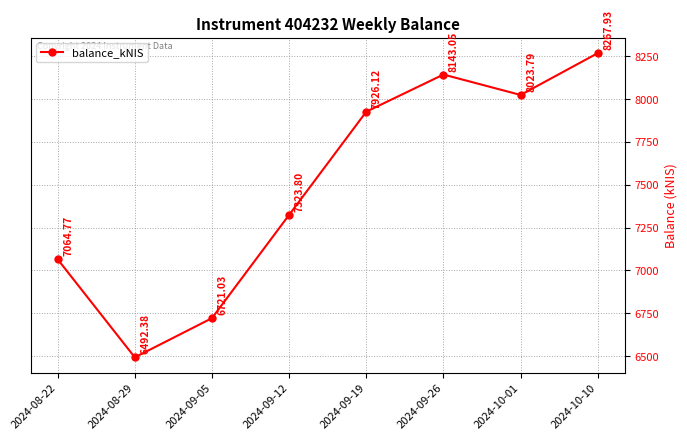

What is the sum of the values at 2024-10-10 and 2024-09-05?

14989.0